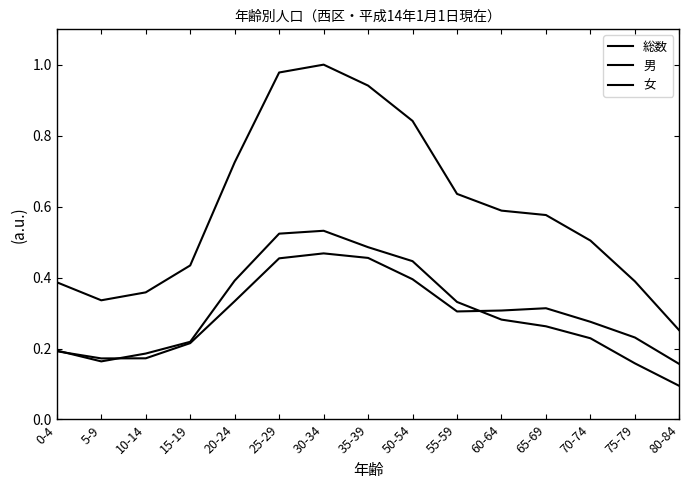

Does the chart have visible grid lines?

No